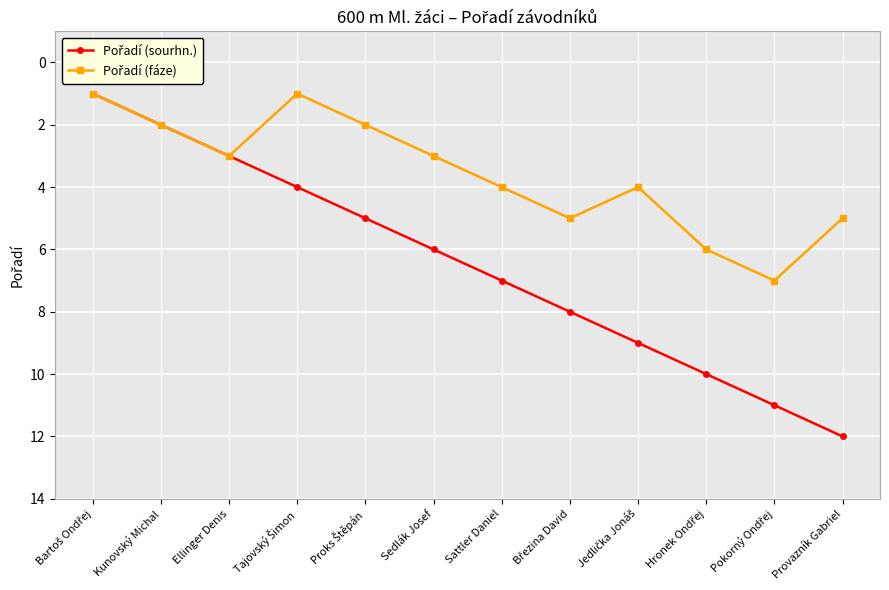

What position from the left is Sattler Daniel?

7